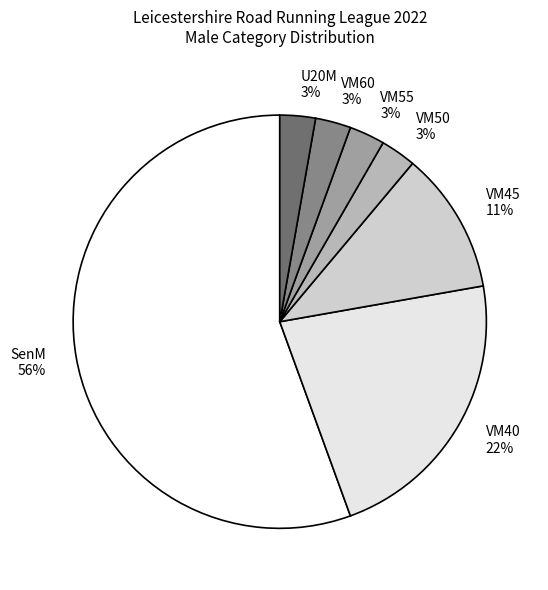

Between VM55 and VM40, which is larger?

VM40